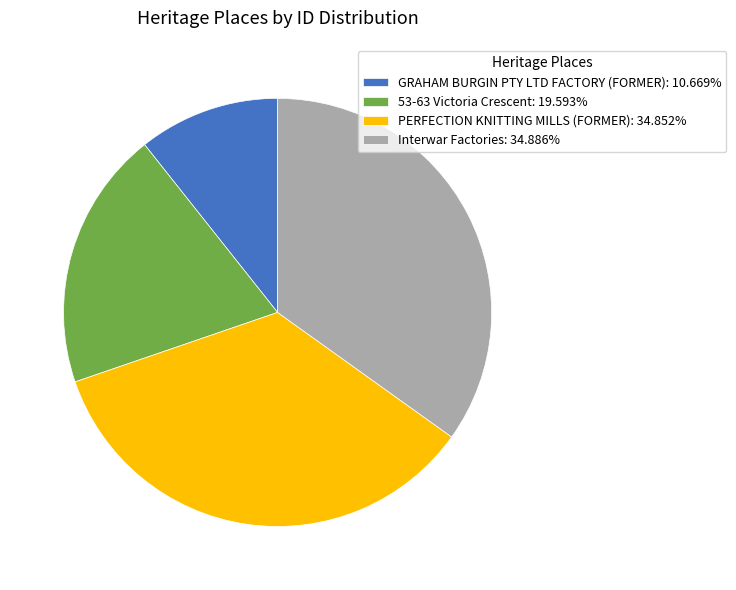

Approximately how many times larger is the value at GRAHAM BURGIN PTY LTD FACTORY (FORMER) compared to Interwar Factories?

0.3